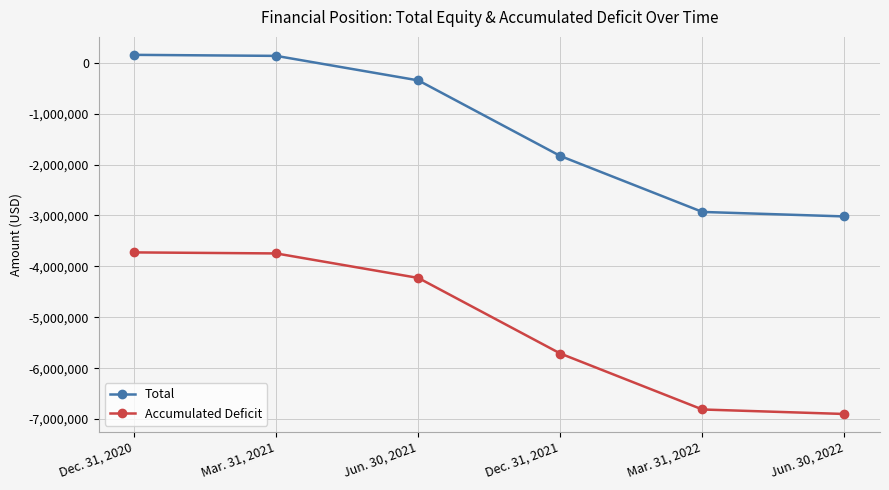

Is the value of Total at Dec. 31, 2021 greater than the value of Accumulated Deficit at Mar. 31, 2021?

Yes